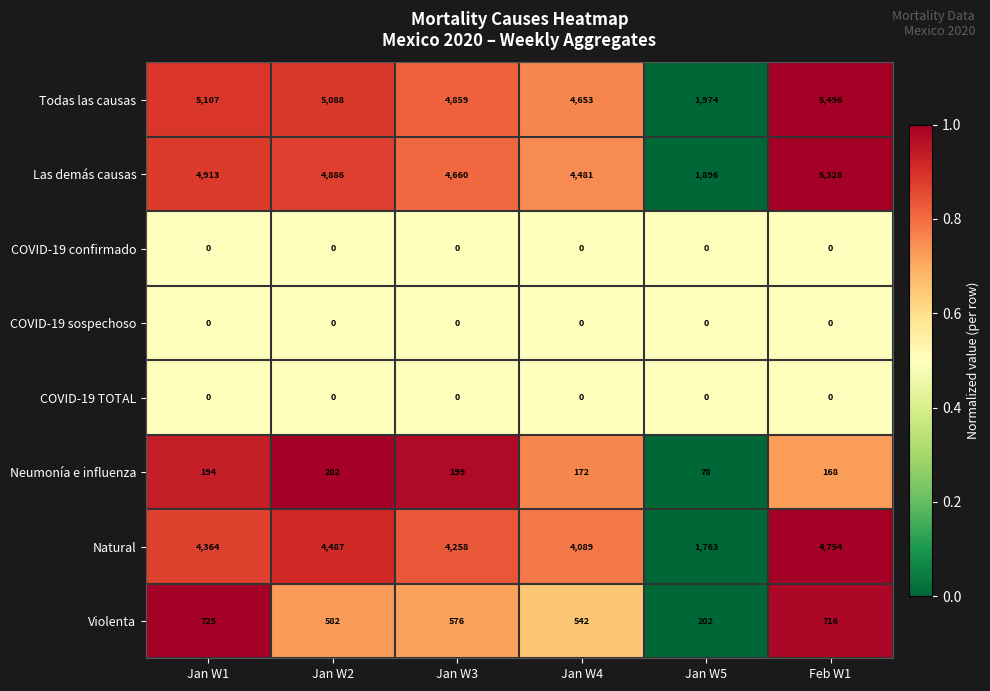

What is the spread (max minus min) of values at Jan W2?

5088